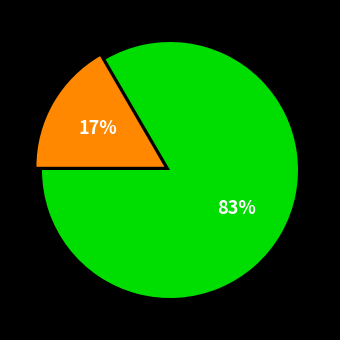

To the nearest percent, what is the average slice percentage?

50%